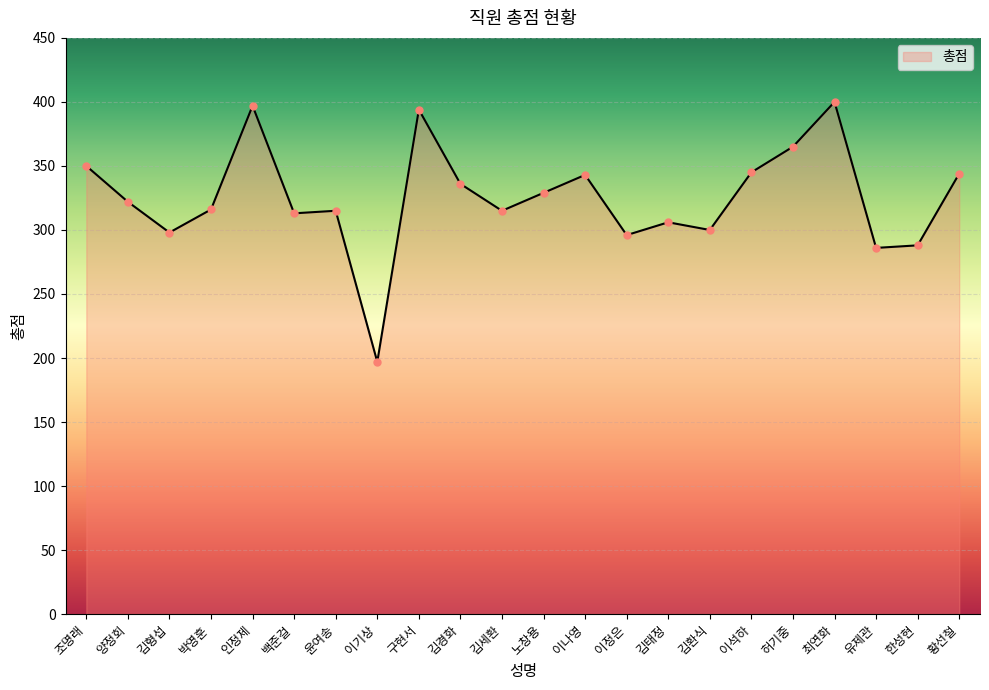

At which category does the chart reach its peak across all series?

최연화